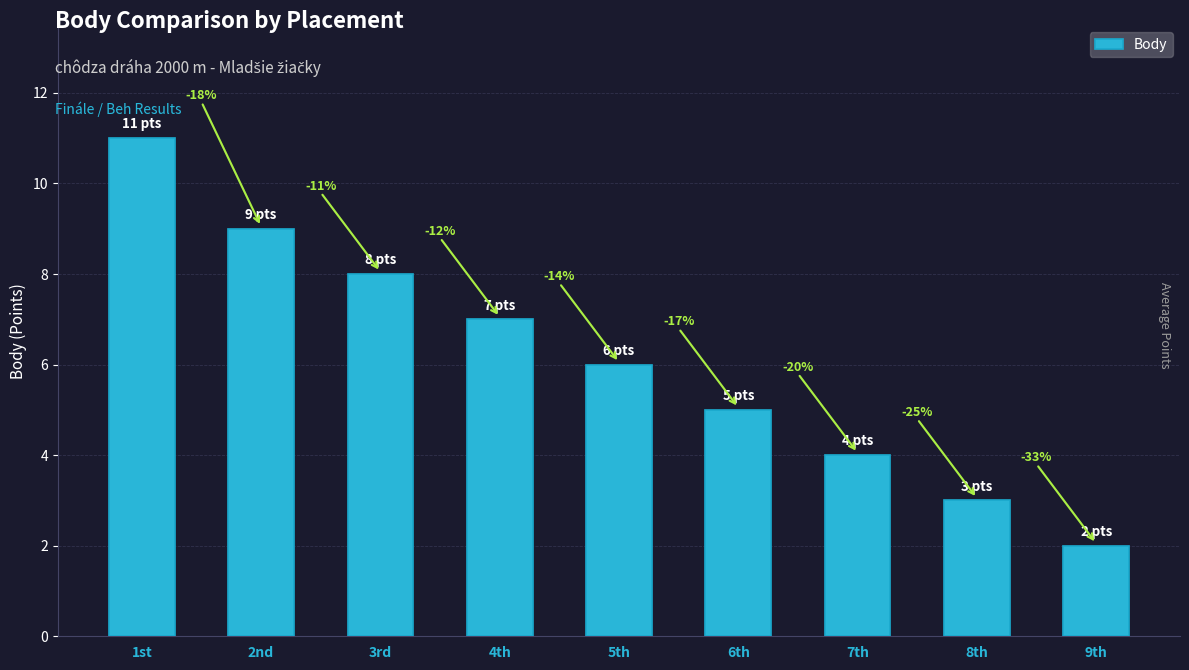

What is the average value?

6